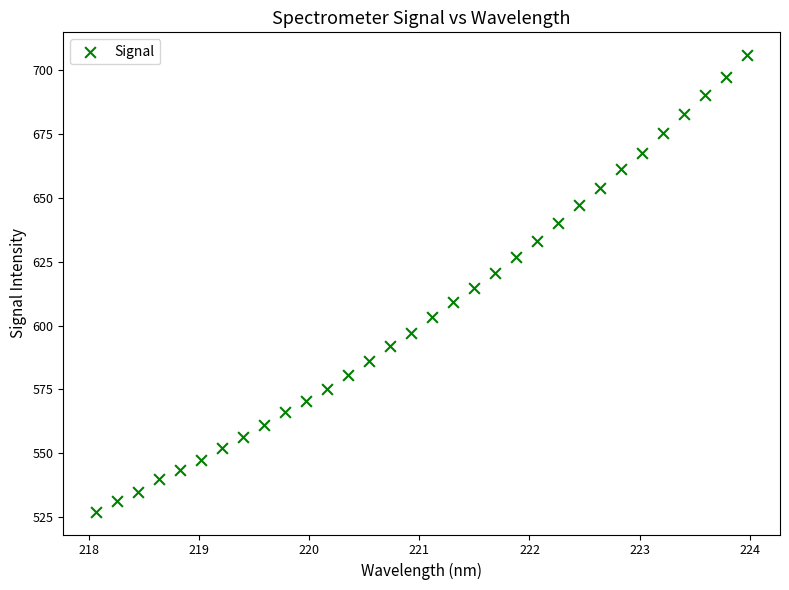

What is the range of X values (max minus min)?

5.9